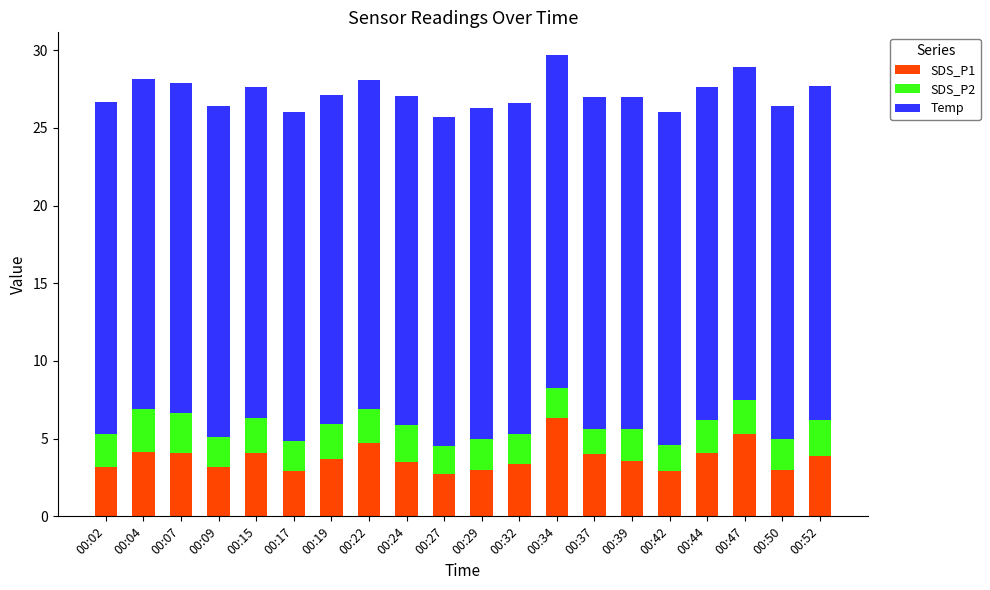

What is the total value across all series at 00:37?

27.0